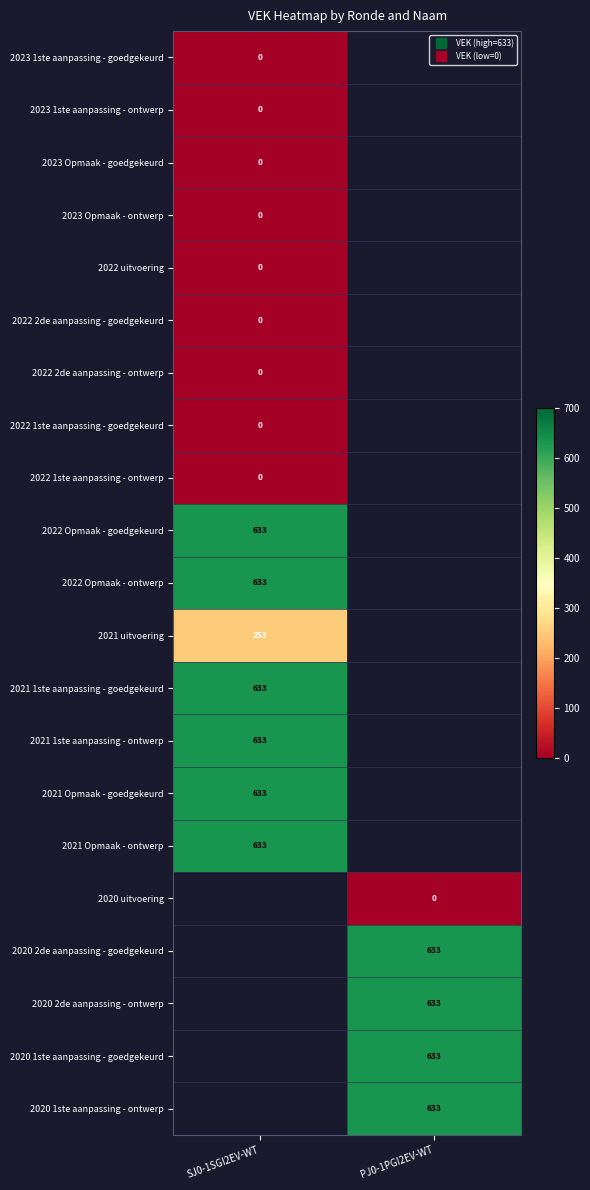

Between SJ0-1SGI2EV-WT and PJ0-1PGI2EV-WT, which is larger?

PJ0-1PGI2EV-WT